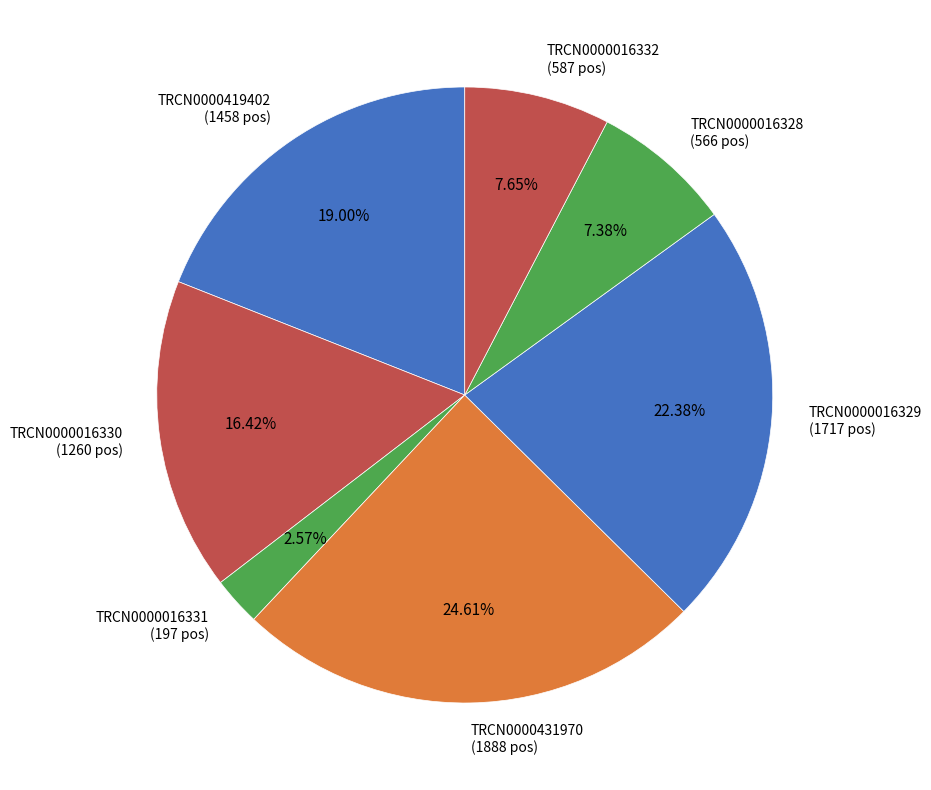

To the nearest percent, what portion does TRCN0000016328 represent?

7%